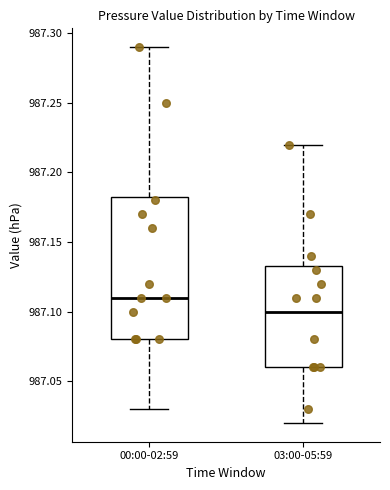

Reading left to right, transcribe this box plot: for each box, give where its median line is, the range the box spans, and where its two whiskers end, as read against the y-axis. The values are not printed on the chart, so give them approximately, as read against the axis.

00:00-02:59: median 987.110, box 987.080 to 987.185, whiskers 987.030 to 987.290
03:00-05:59: median 987.100, box 987.060 to 987.135, whiskers 987.020 to 987.220